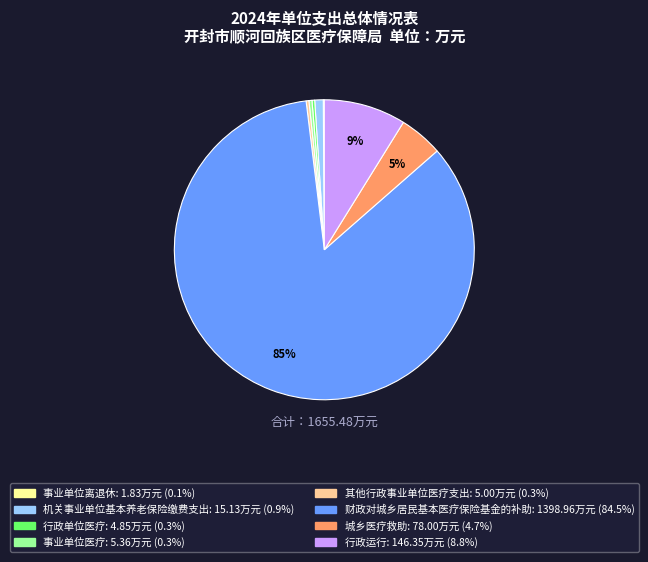

Which slice is the largest?

财政对城乡居民基本医疗保险基金的补助